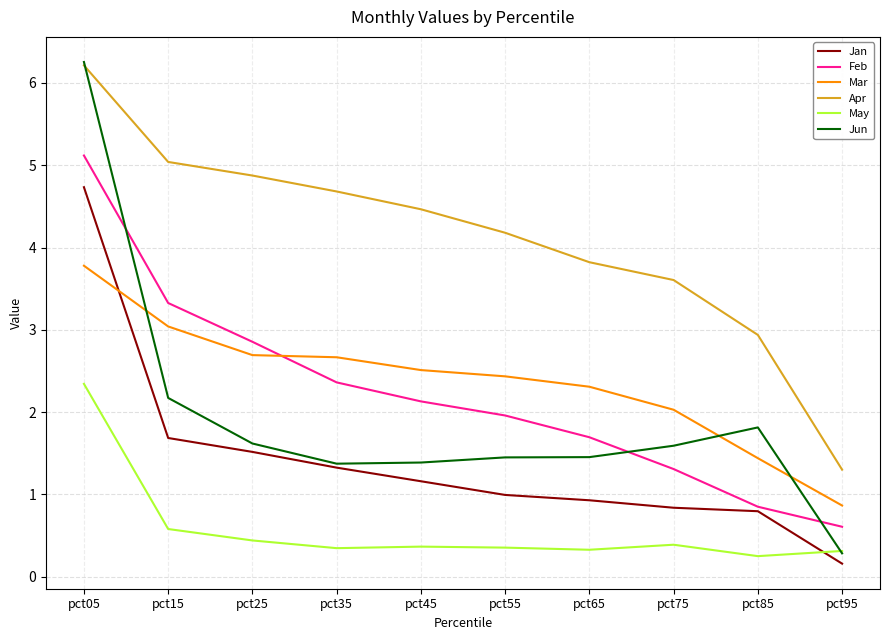

At which label does Jan first exceed 1?

pct05